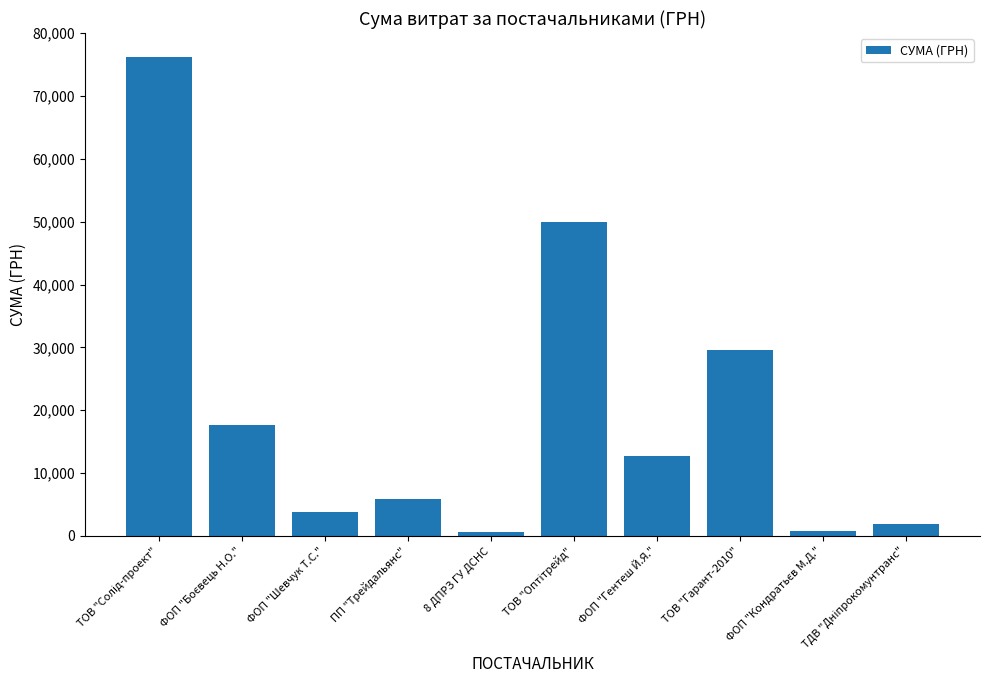

What is the change in value from ФОП "Шевчук Т.С." to ПП "Трейдальянс"?

+1954.0